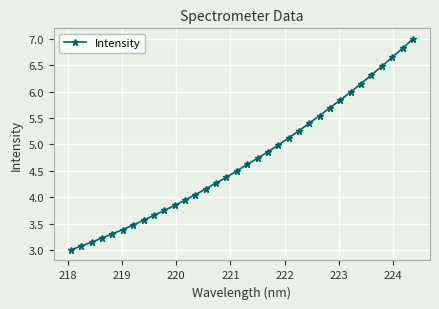

What is the sum of all values?

160.2